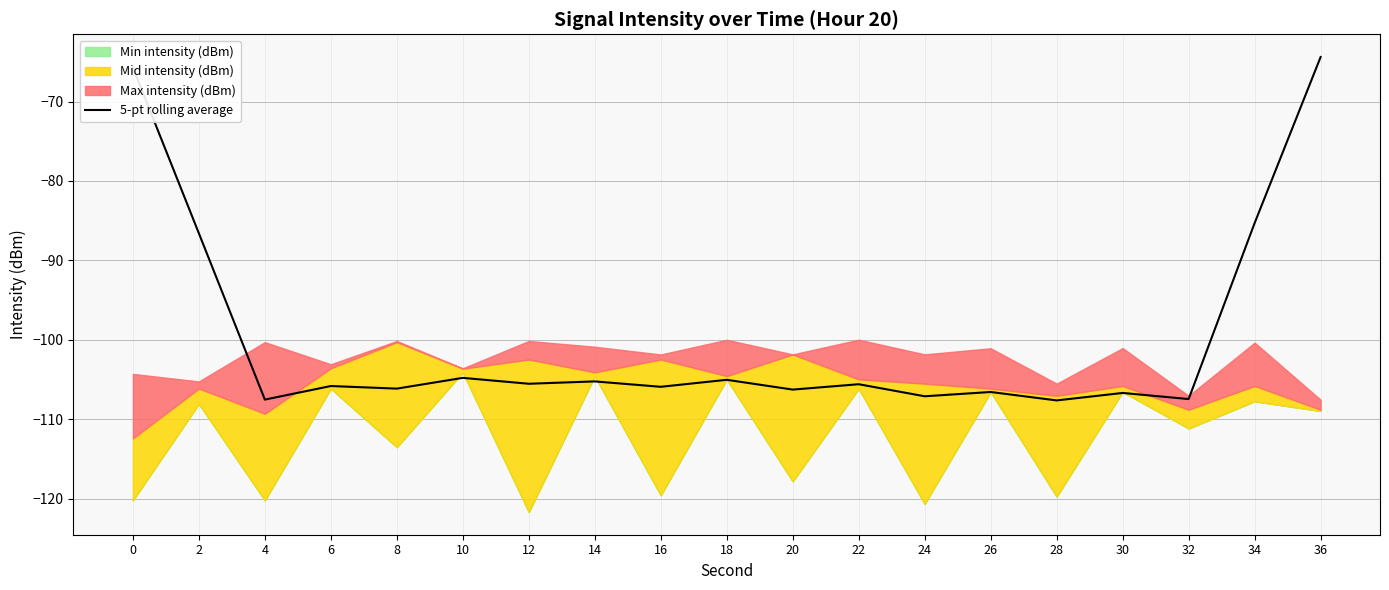

Between 12 and 4, which is larger?

12